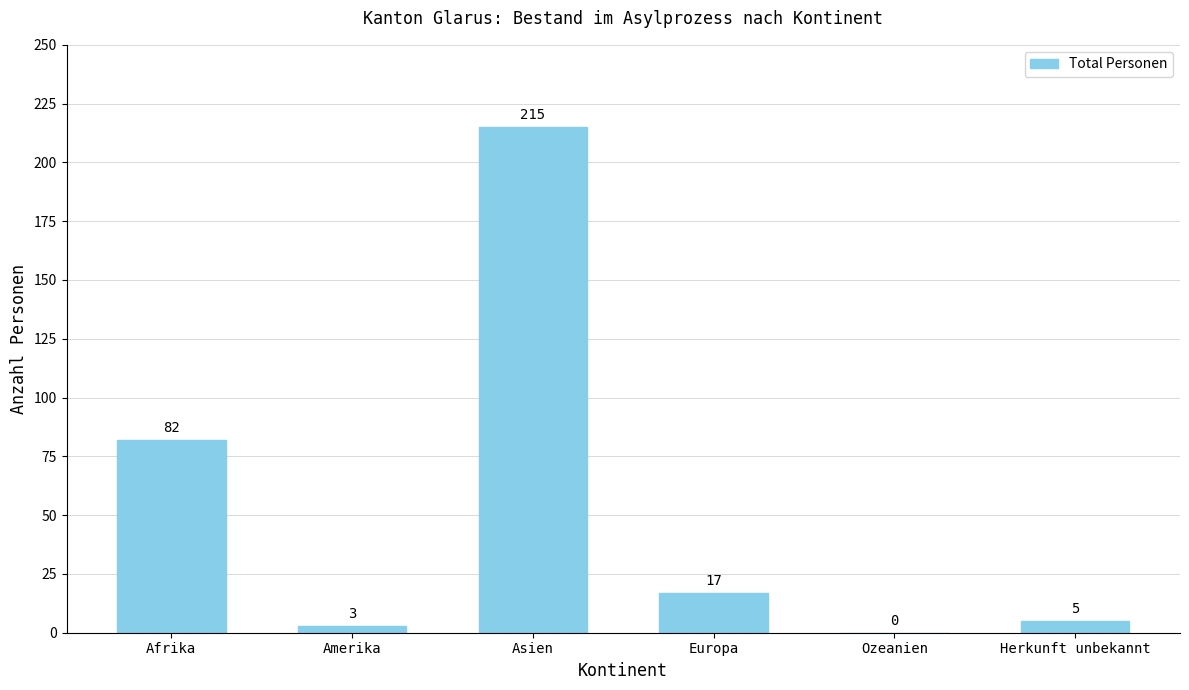

What is the sum of all values?

322